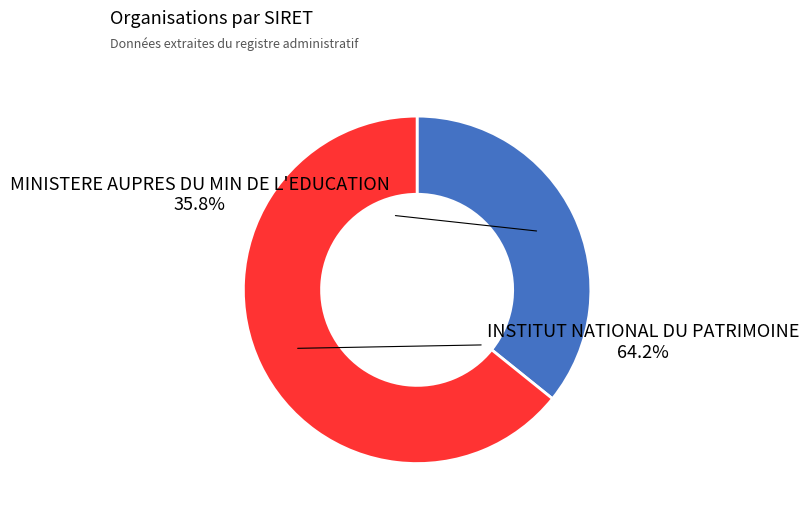

What percentage is the INSTITUT NATIONAL DU PATRIMOINE slice, to the nearest percent?

64%